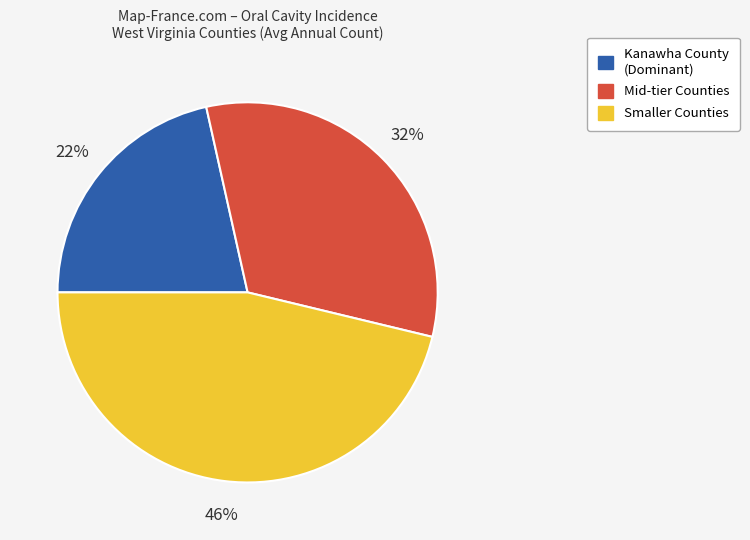

Combined, do Mid-tier Counties and Kanawha County (Dominant) account for over 50%?

Yes